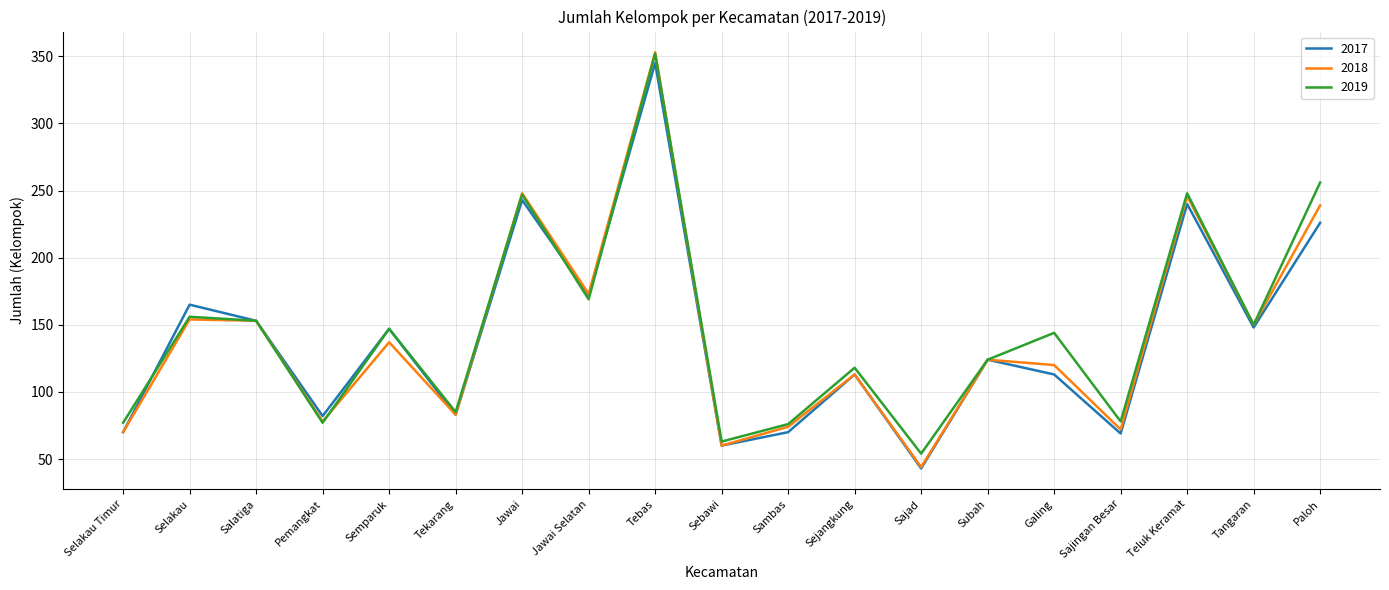

Count the number of categories in the chart.

19